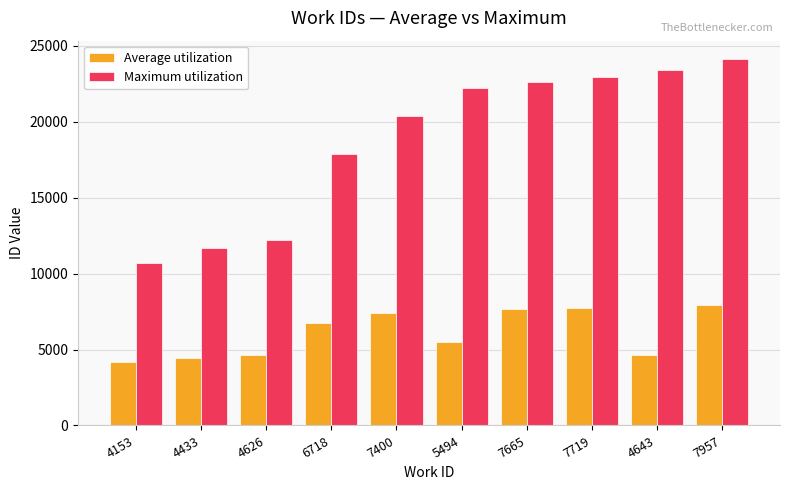

What is the approximate value of Maximum utilization at 7719, to the nearest 10?

22980